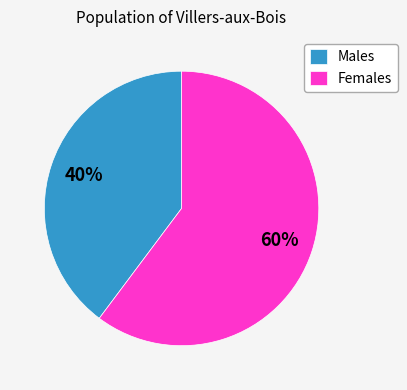

Is the sum of Males and Females greater than half?

Yes